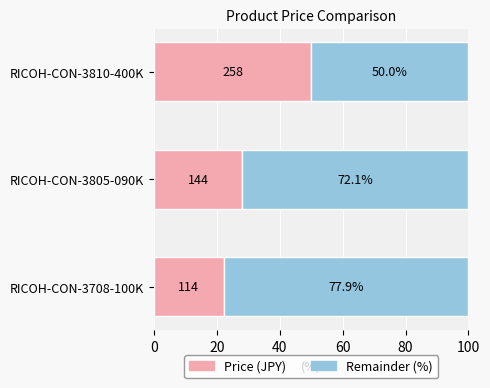

What is the total value across all series at RICOH-CON-3805-090K?

100.0